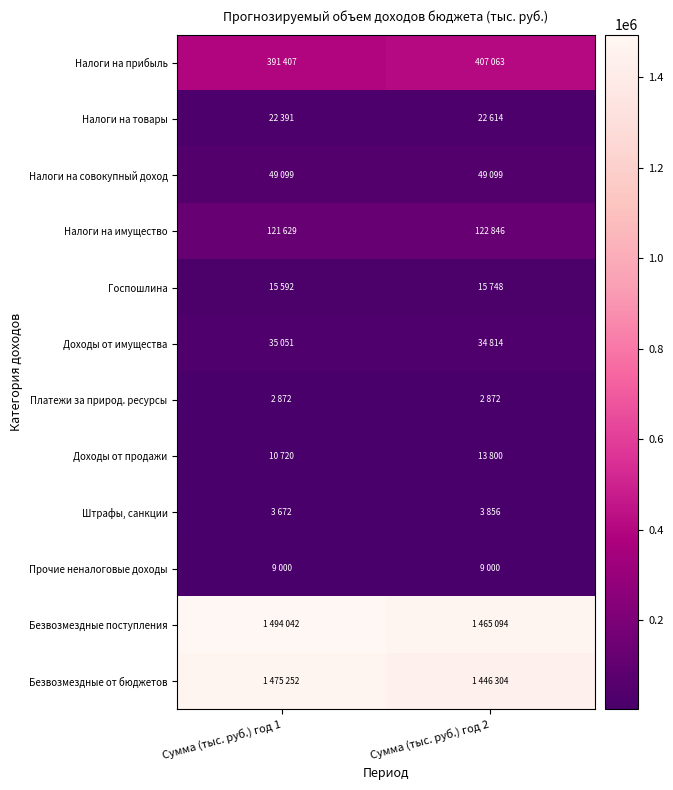

At Сумма (тыс. руб.) год 1, list the series in order from largest to smallest.

Безвозмездные поступления, Безвозмездные от бюджетов, Налоги на прибыль, Налоги на имущество, Налоги на совокупный доход, Доходы от имущества, Налоги на товары, Госпошлина, Доходы от продажи, Прочие неналоговые доходы, Штрафы, санкции, Платежи за природ. ресурсы